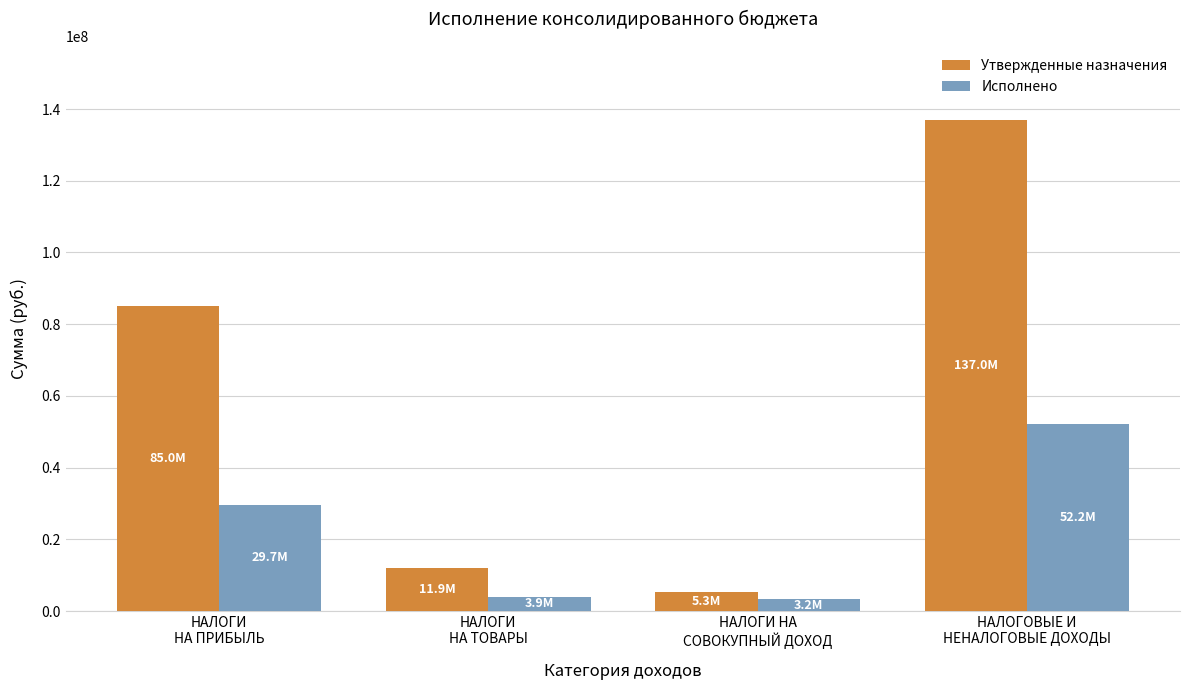

Which series has the widest spread of values?

Утвержденные назначения